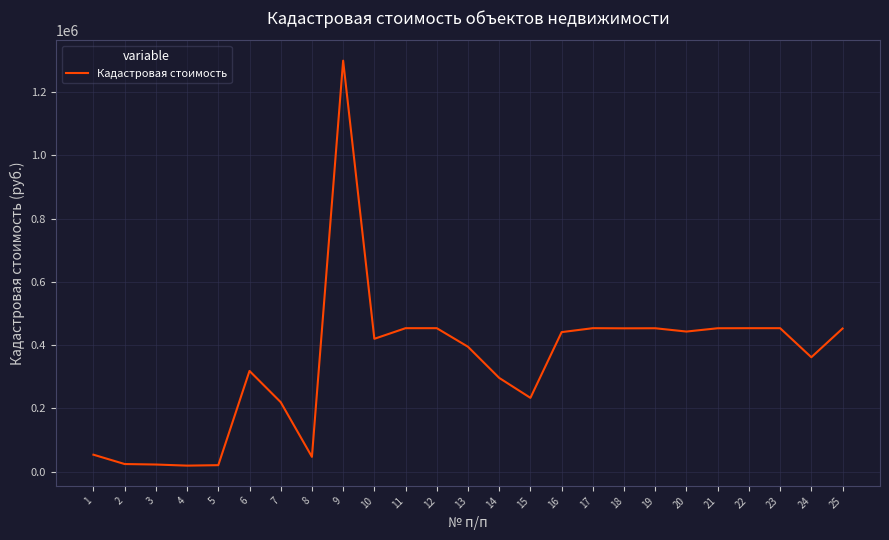

The value at 18 is 634222.4. True or false?

False